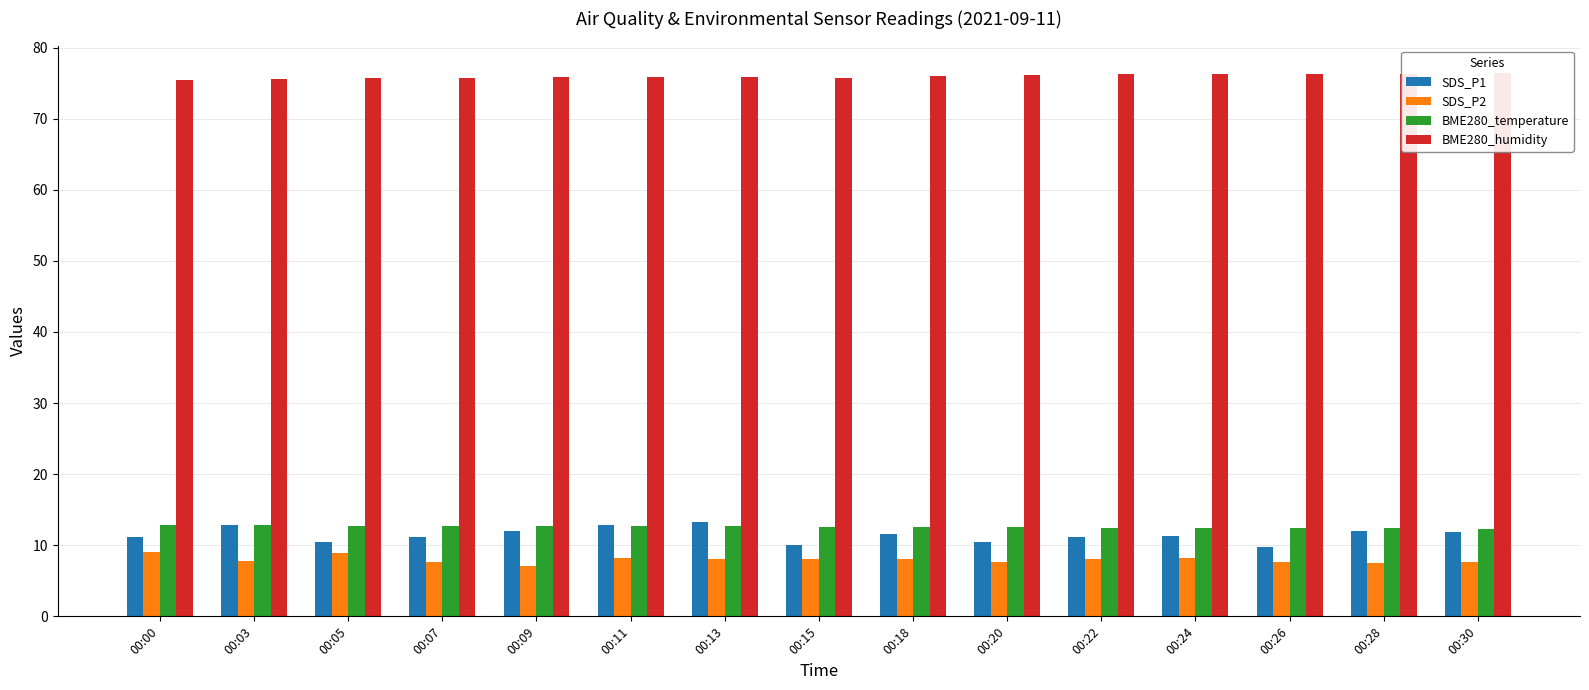

True or false: SDS_P1 has a value of 14.4 at 00:00.

False